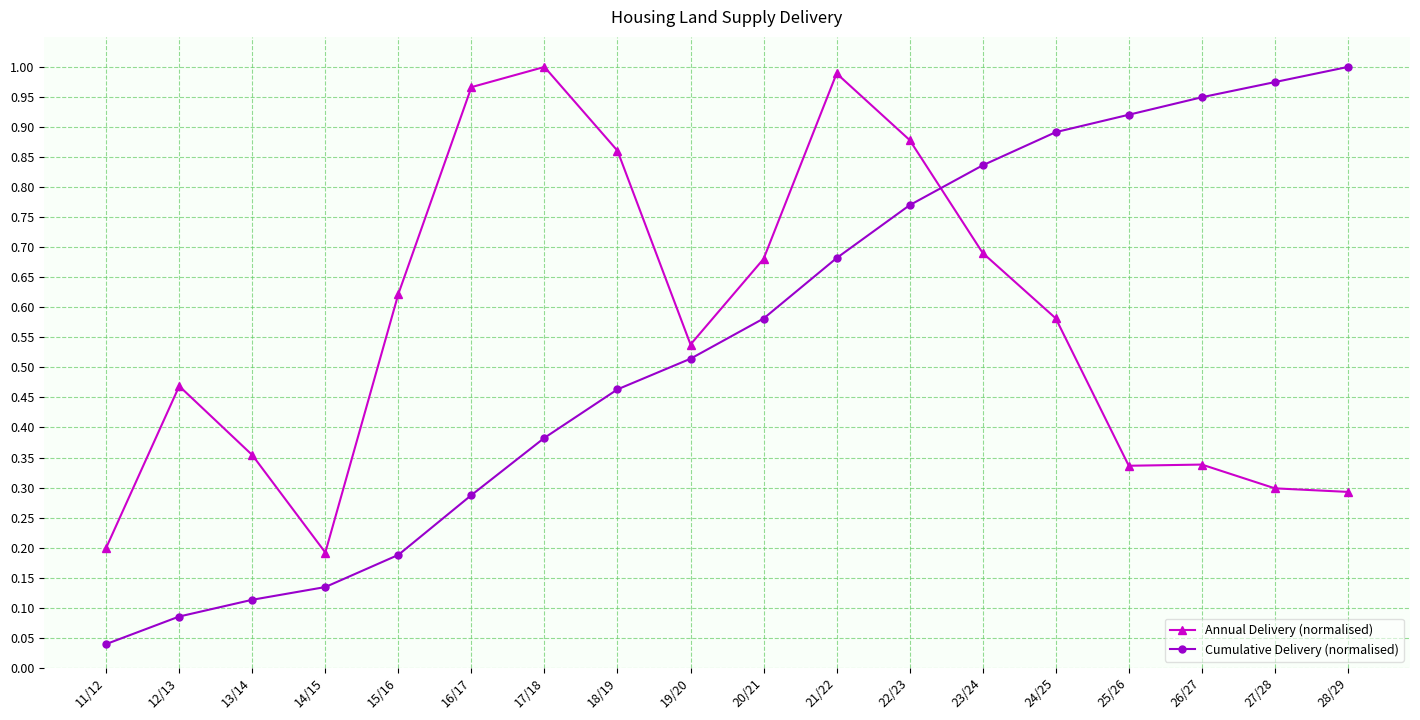

The Cumulative Delivery (normalised) series shows 0.1 at 15/16. True or false?

False